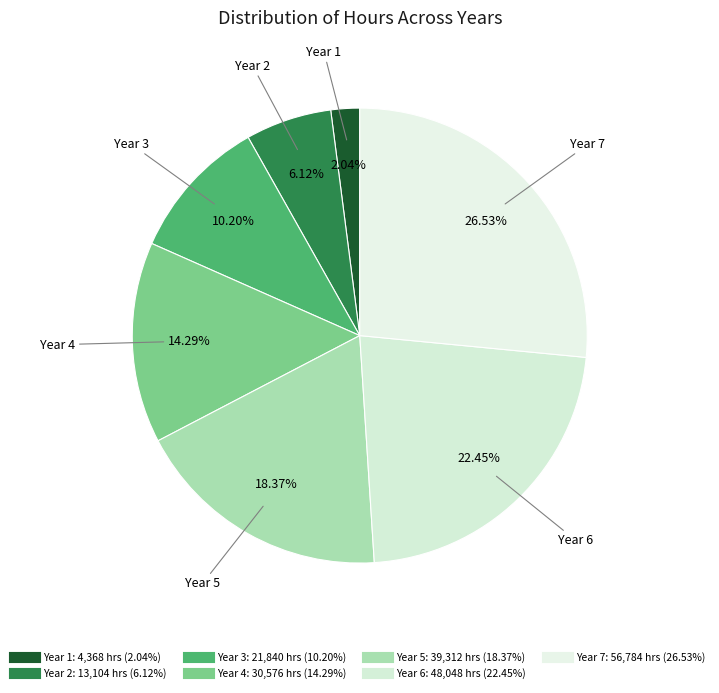

To the nearest percent, what is the difference between the largest and smallest slice percentages?

24%